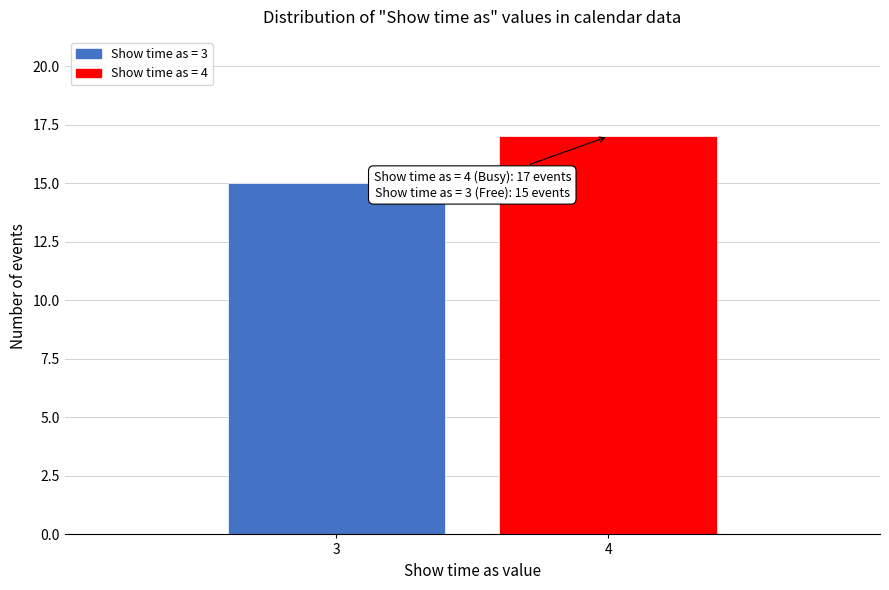

Reading left to right, what are all the values shown in this chart?

3=15	4=17